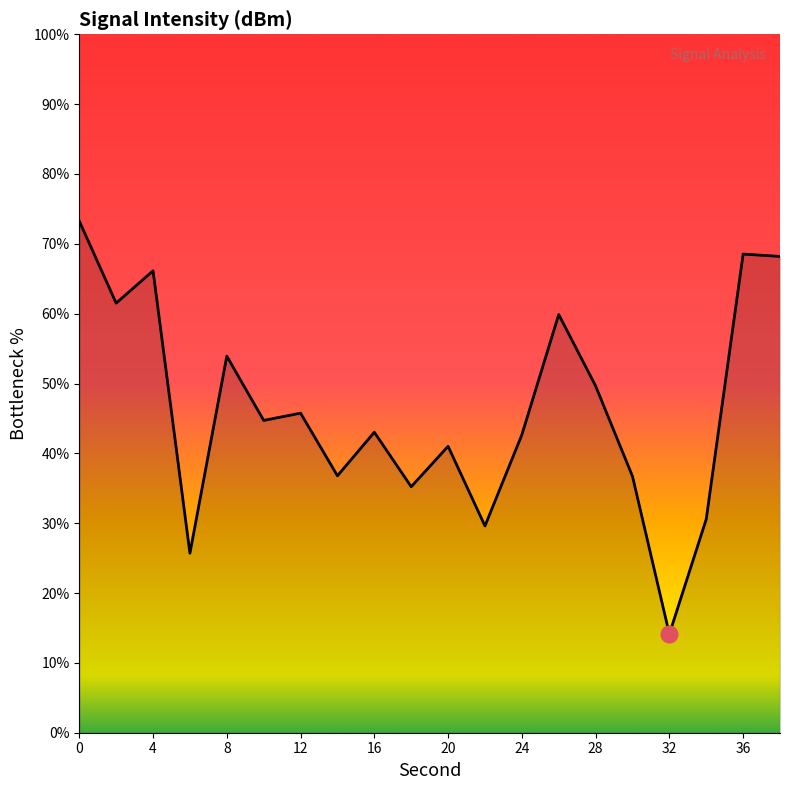

What is the greatest value displayed?

73.3